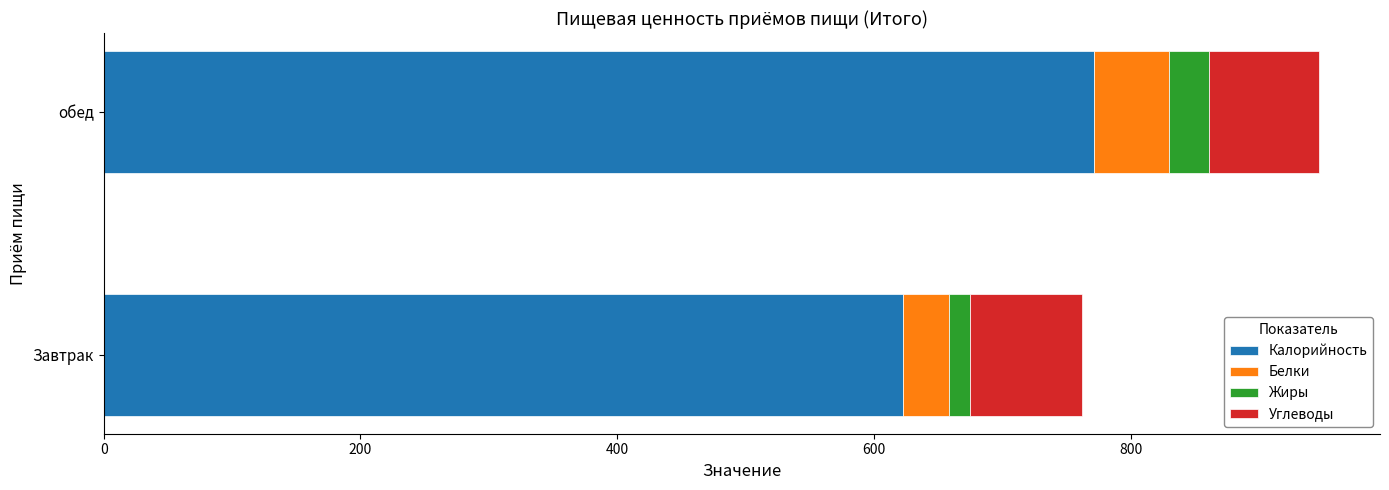

At which category is the sum across all series the highest?

обед